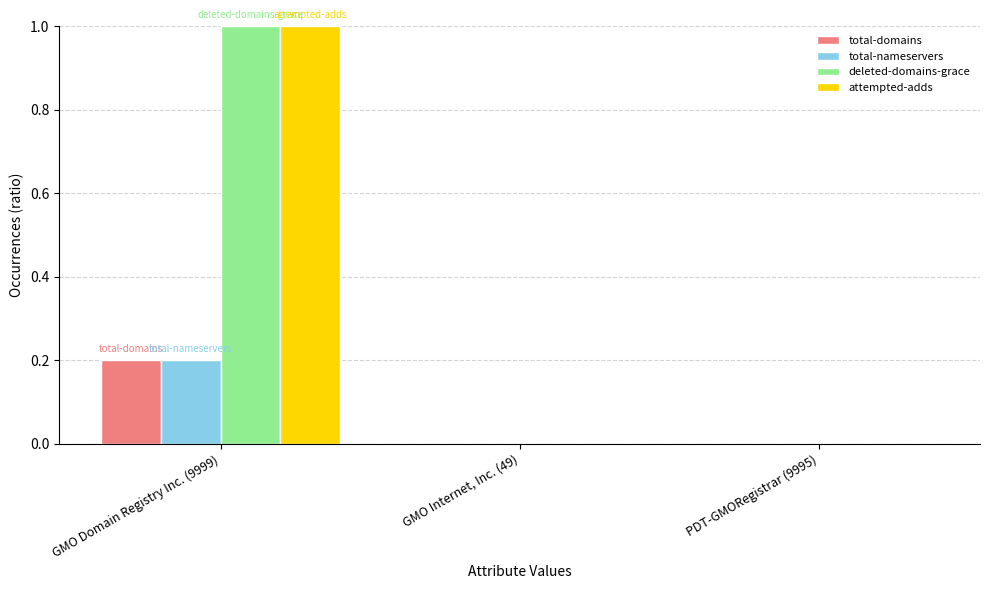

The deleted-domains-grace series shows 0.5 at GMO Internet, Inc. (49). True or false?

False